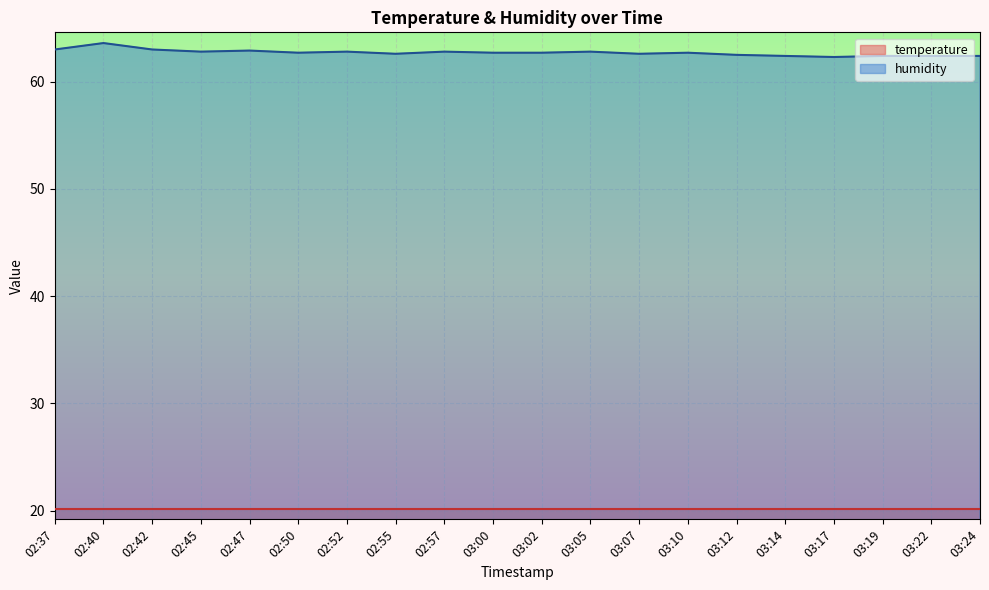

True or false: the data shows 62.6 at 02:55.

True